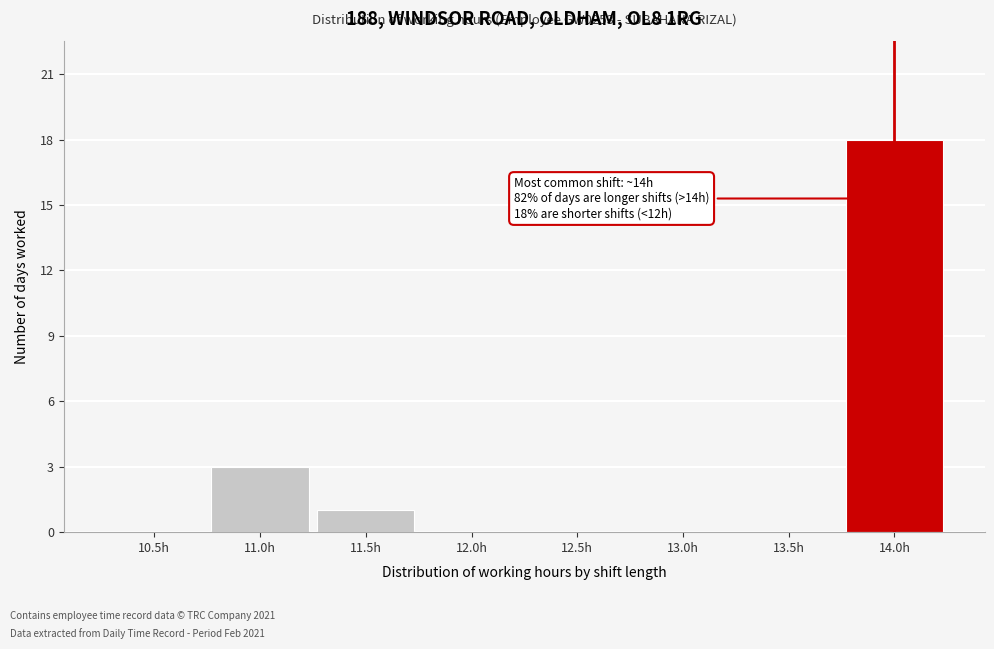

Reading left to right, list all the values displayed in this chart.

10.5h=0	11.0h=3	11.5h=1	12.0h=0	12.5h=0	13.0h=0	13.5h=0	14.0h=18